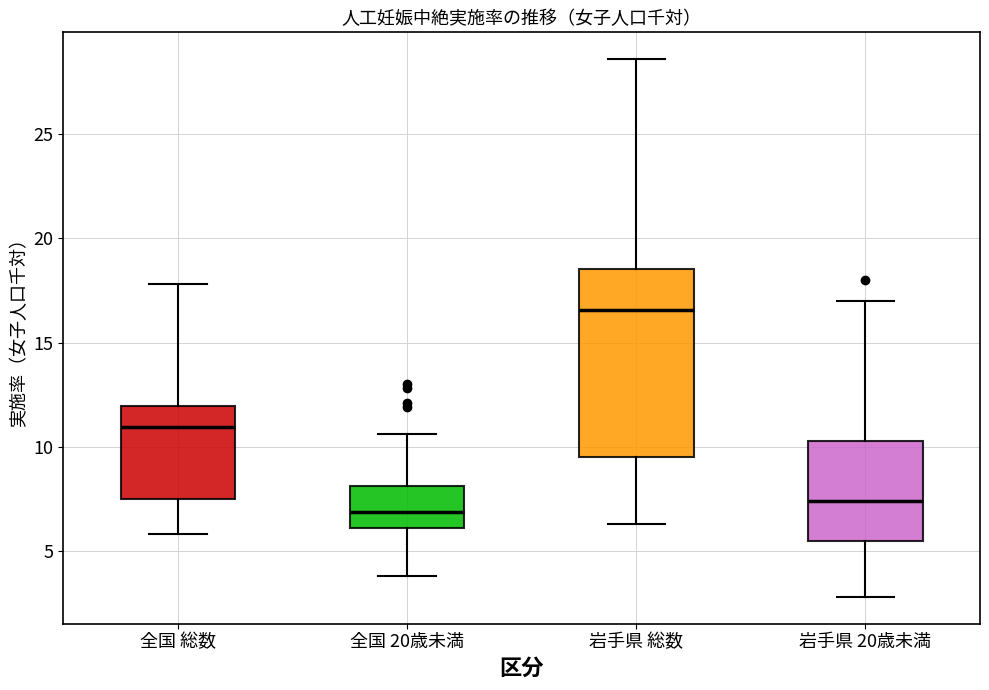

Where does the upper whisker of the box for 全国 総数 end on the y-axis? The values are not printed on the chart, so give them approximately, as read against the axis.

18.0